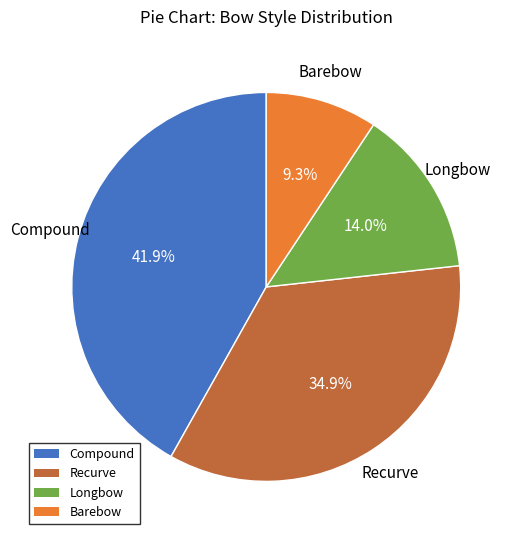

What percentage is the Compound slice, to the nearest percent?

42%